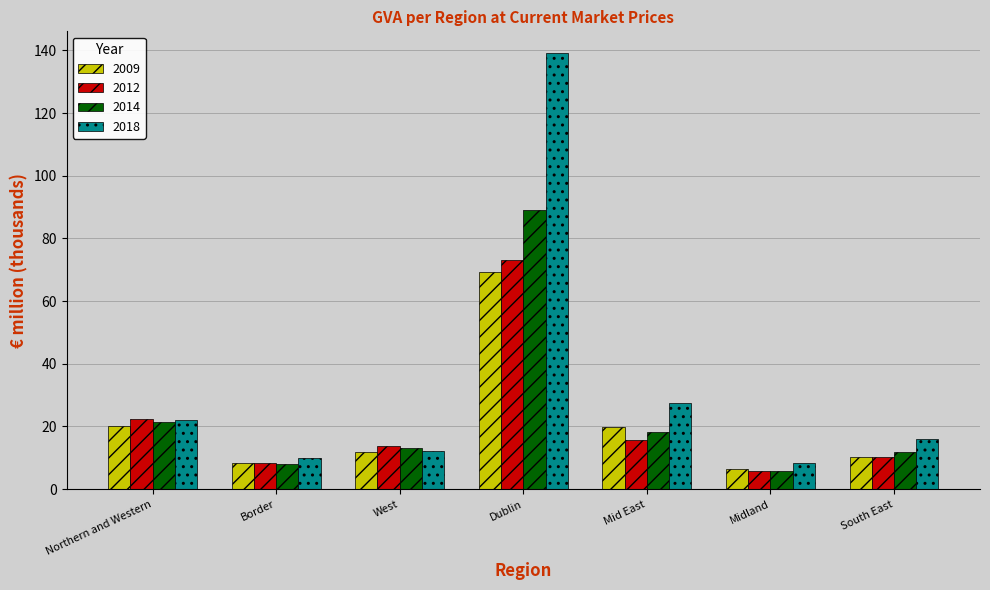

Is the value of 2012 at South East greater than the value of 2018 at Northern and Western?

No